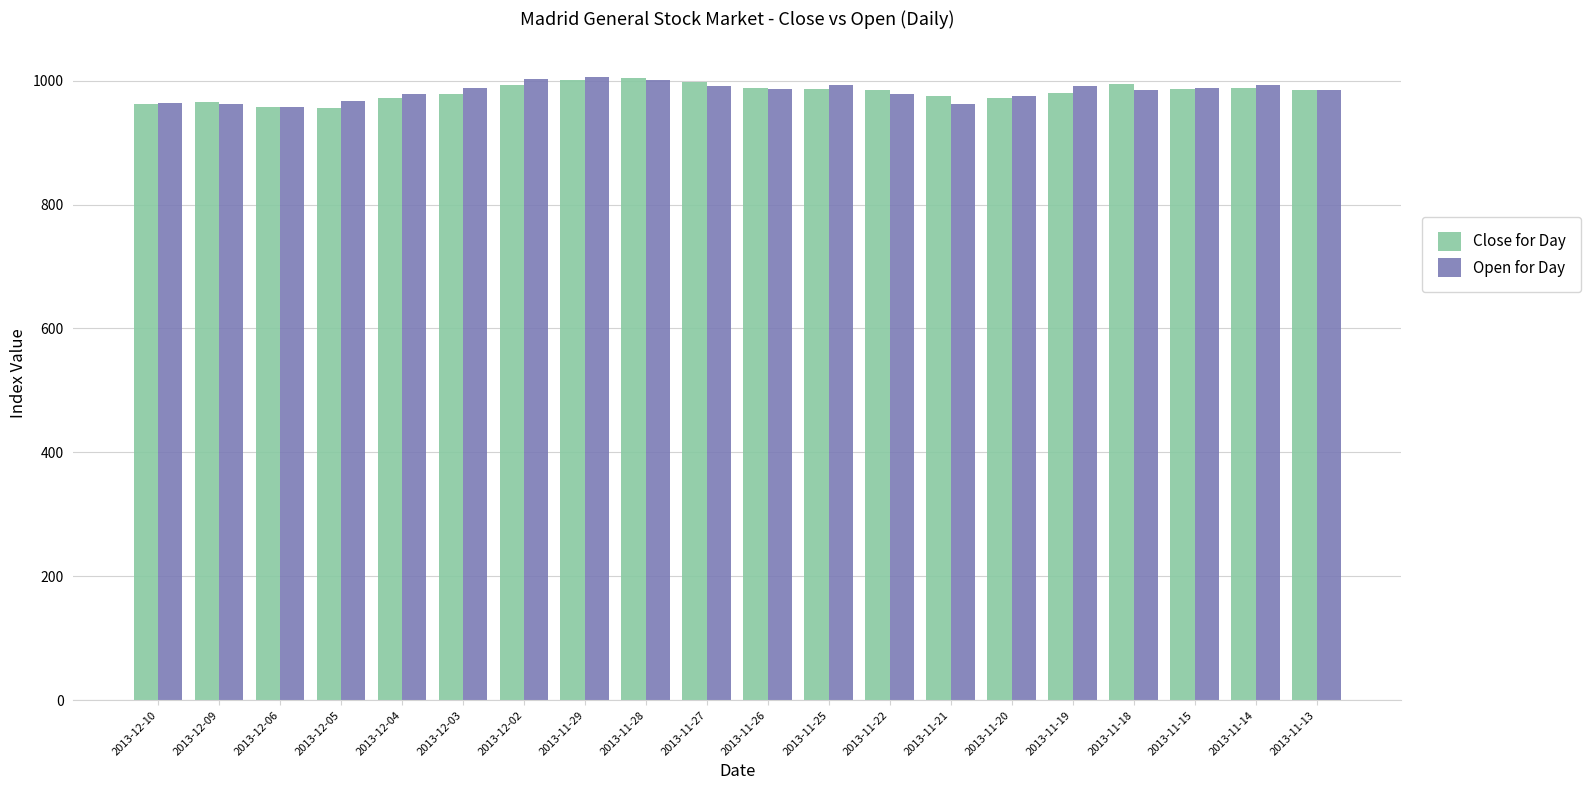

What is the total value across all series at 2013-12-03?

1966.7